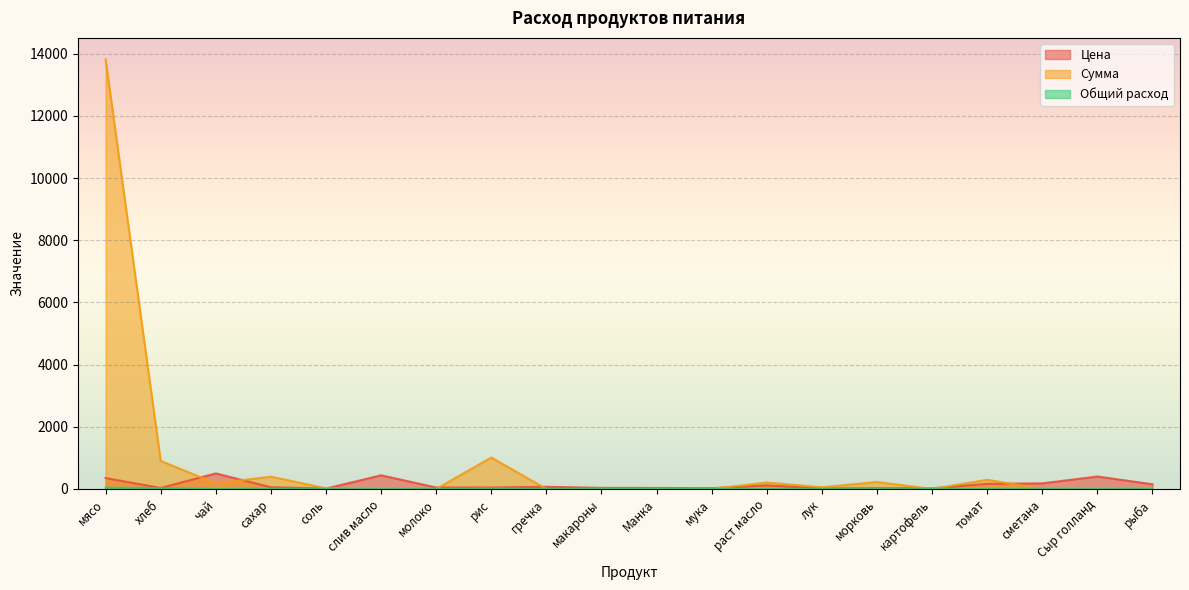

Rank the series by their maximum value, from lowest to highest.

Общий расход, Цена, Сумма